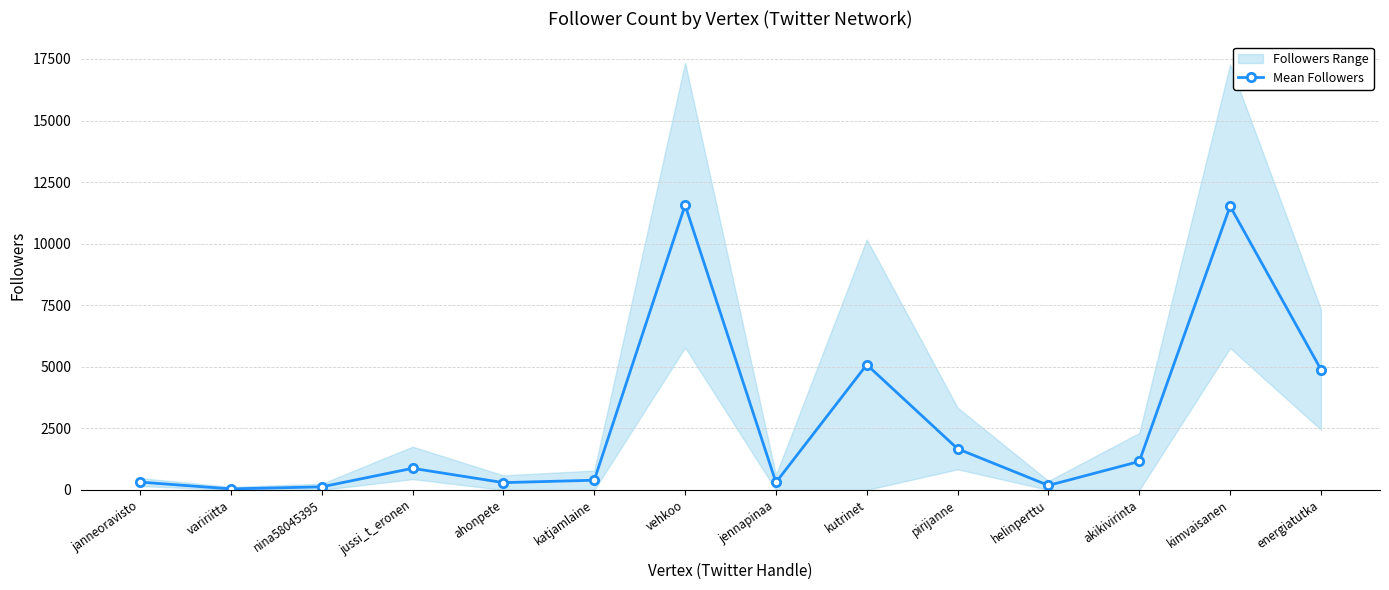

Approximately how many times larger is the value at vehkoo compared to pirijanne?

6.9